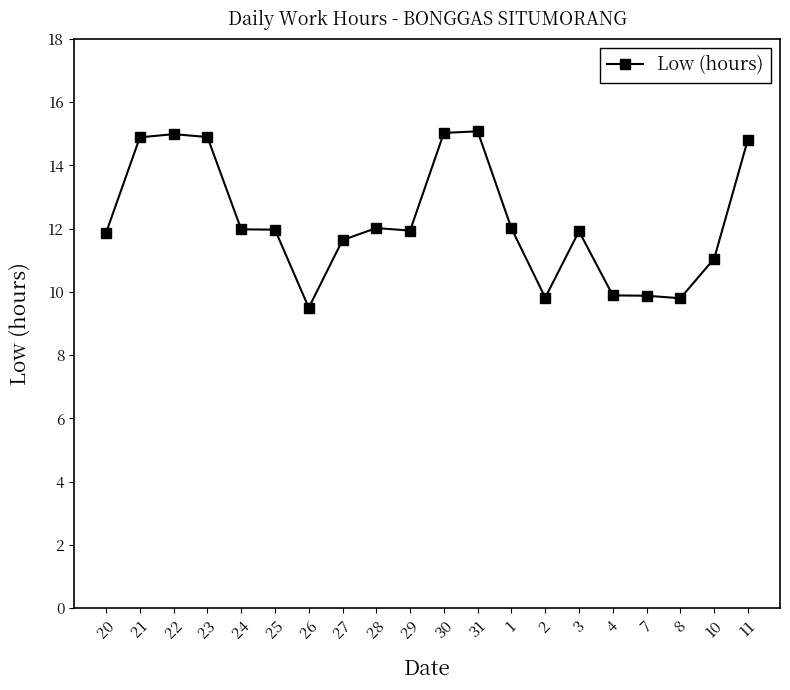

What is the greatest value displayed?

15.1